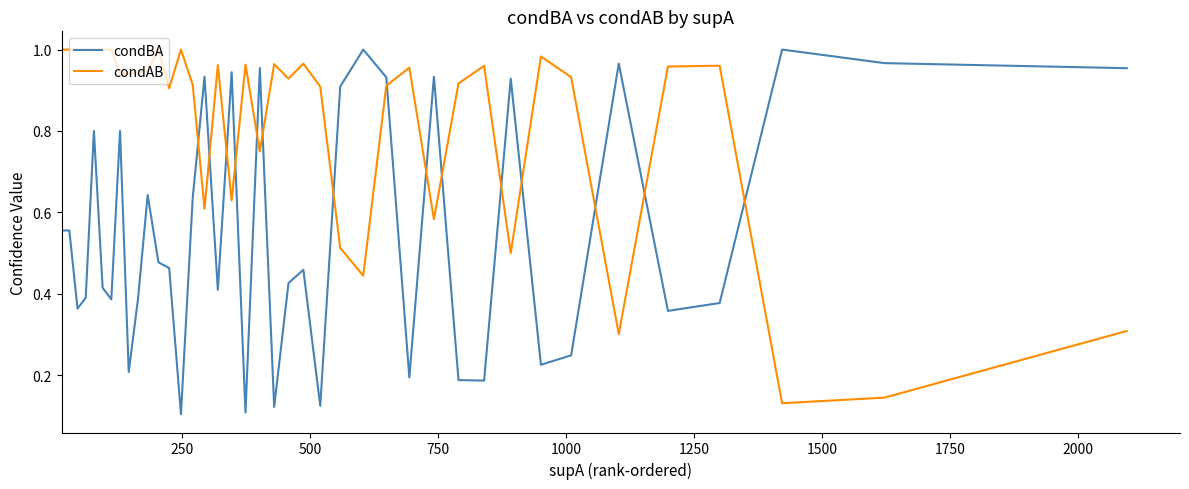

How many times do condBA and condAB cross each other?

15